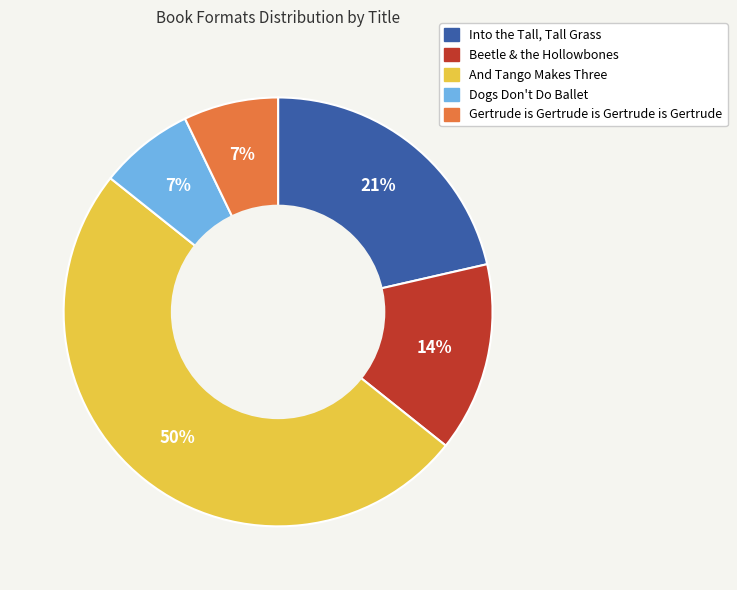

Does Into the Tall, Tall Grass account for over 50% of the chart?

No